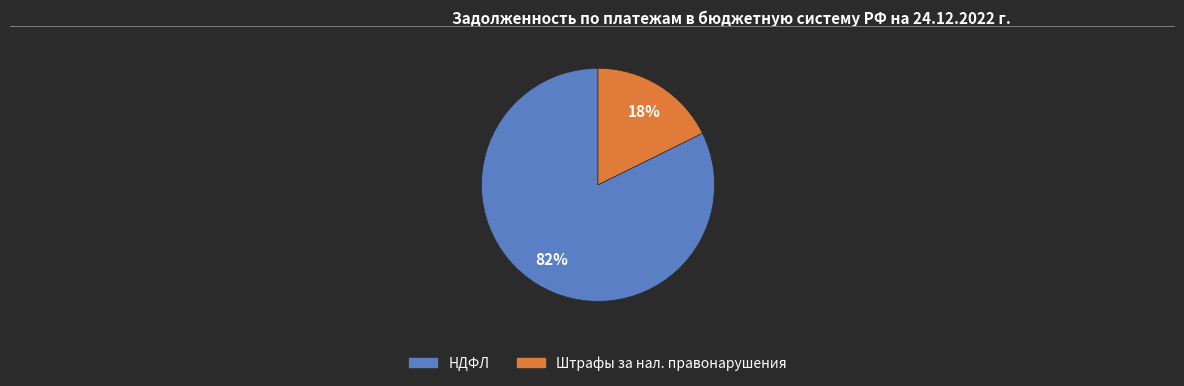

To the nearest percent, what is the average slice percentage?

50%